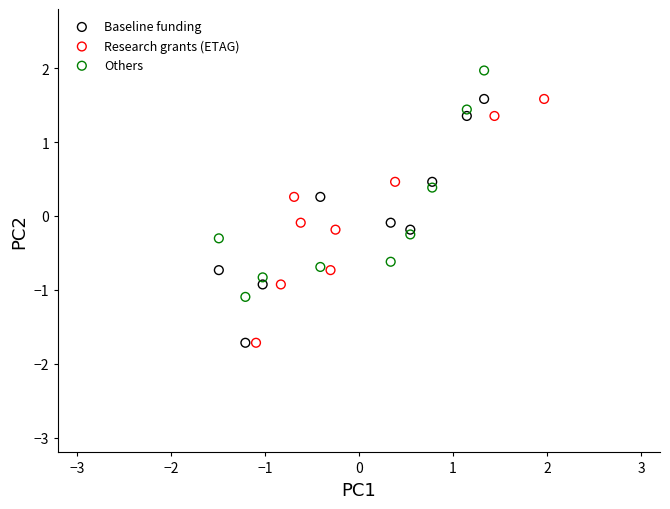

Which series contains the highest Y value?

Others